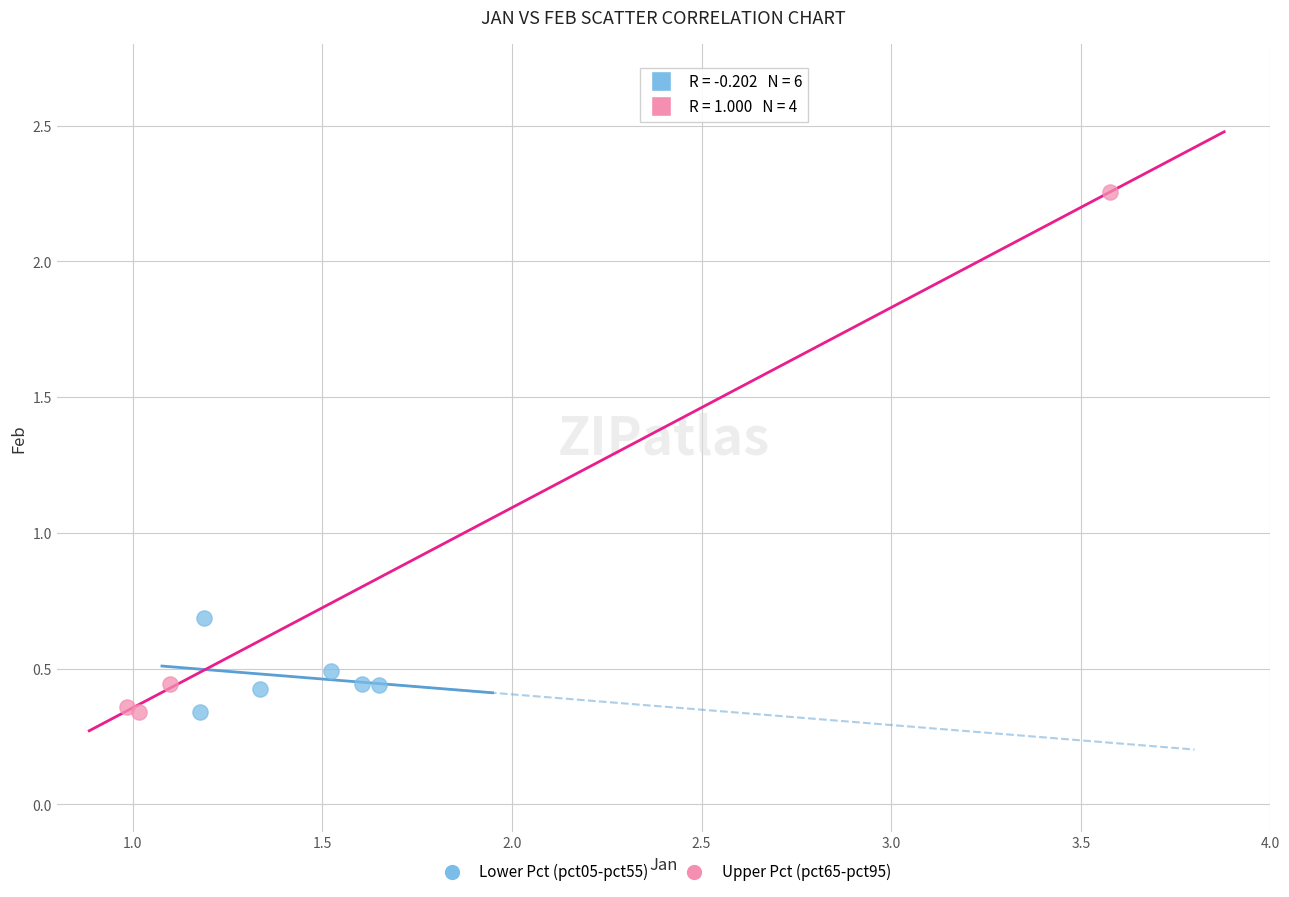

Which series contains the highest Y value?

Upper Pct (pct65-pct95)